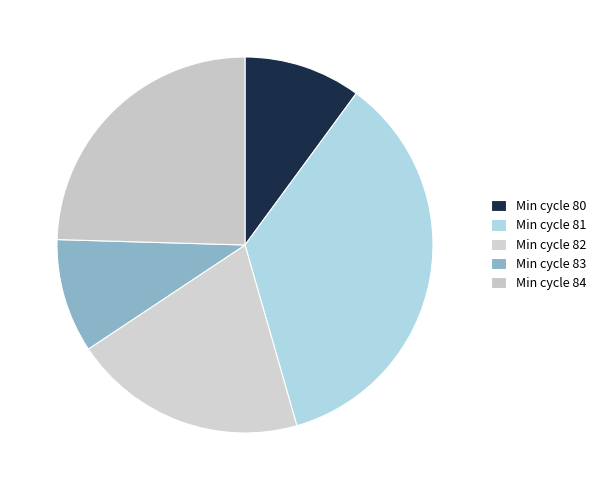

How many segments does this pie chart have?

5